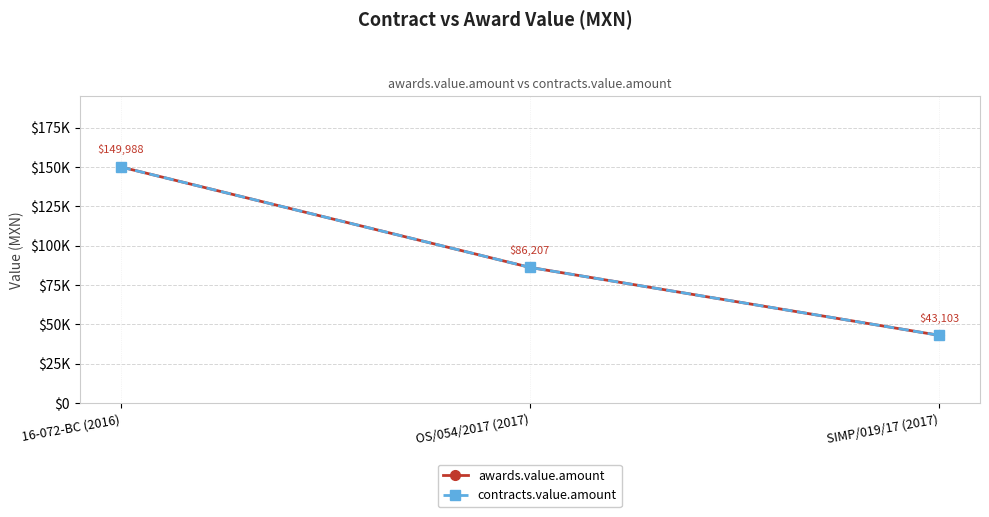

Which series has the widest spread of values?

awards.value.amount